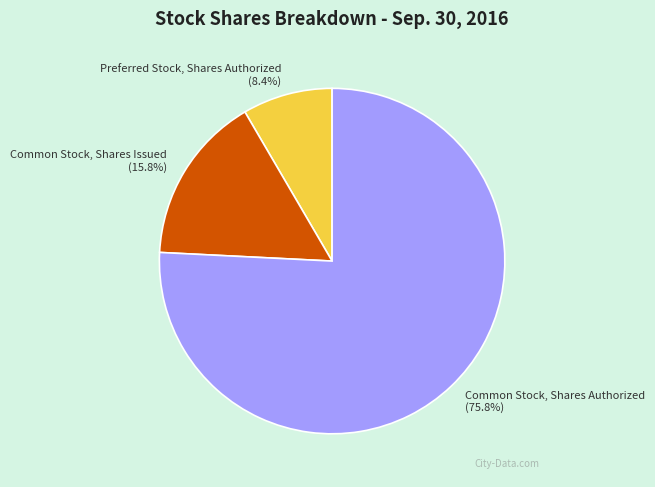

To the nearest percent, what is the average slice percentage?

33%